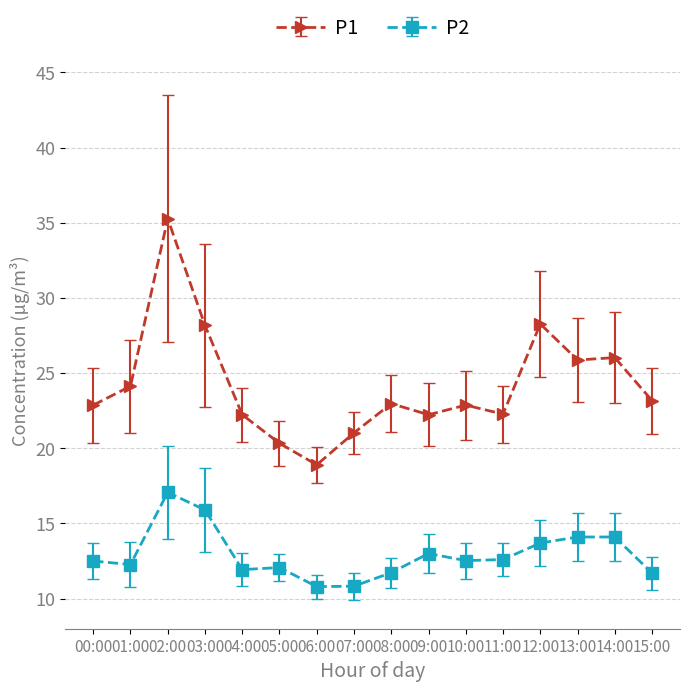

What is the difference between the highest and lowest values at 01:00?

11.9